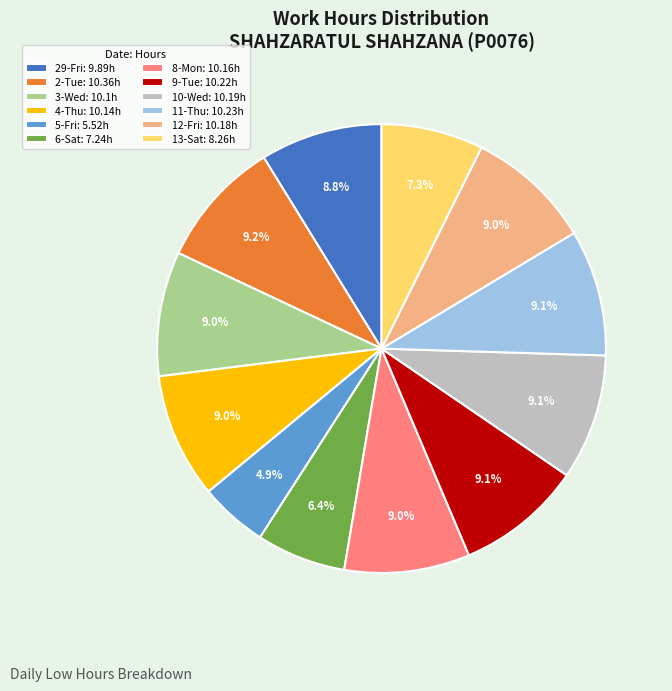

To the nearest percent, what is the average slice percentage?

8%